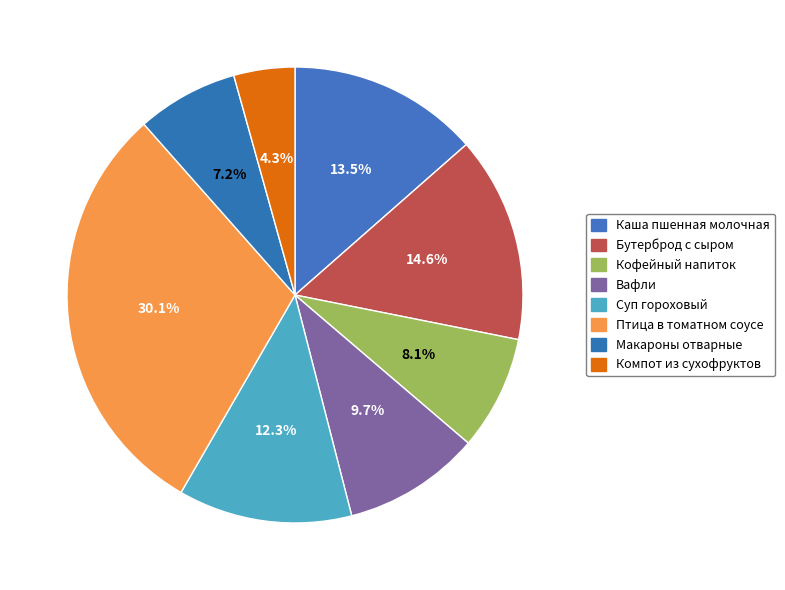

Which has a higher value, Компот из сухофруктов or Птица в томатном соусе?

Птица в томатном соусе